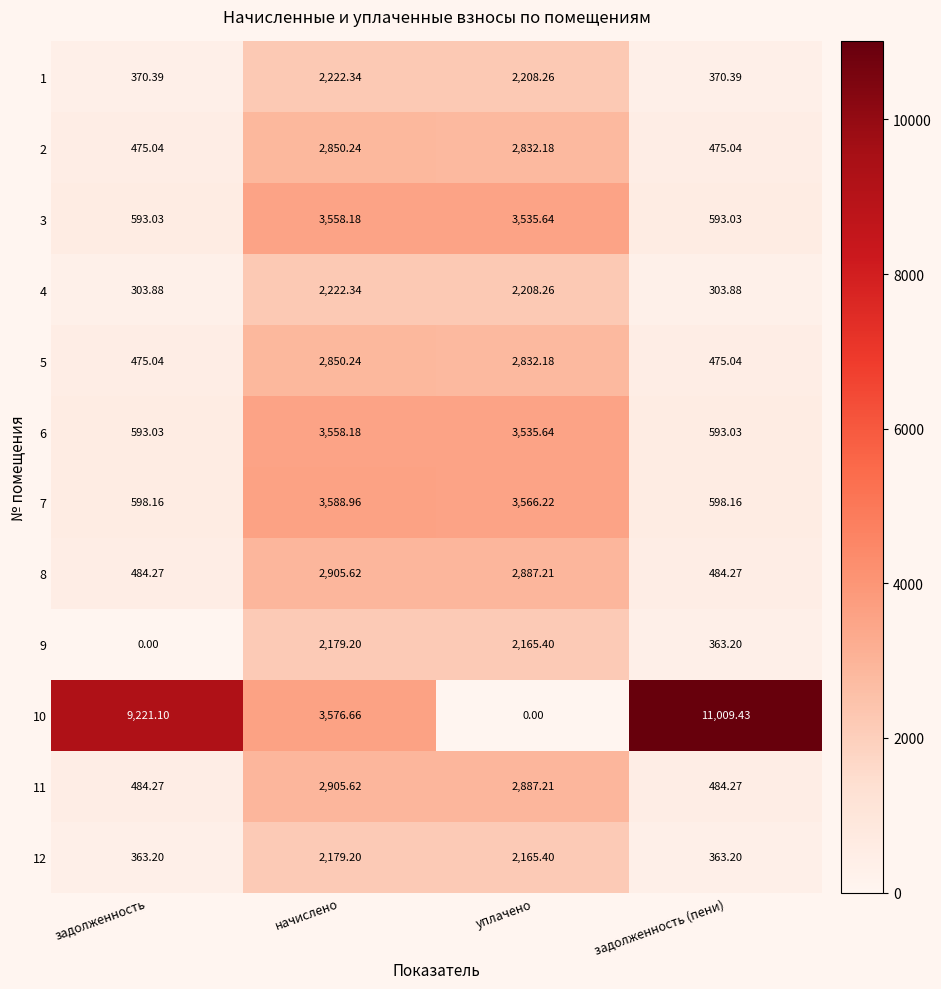

Which category has the lowest value in the 10 series?

уплачено